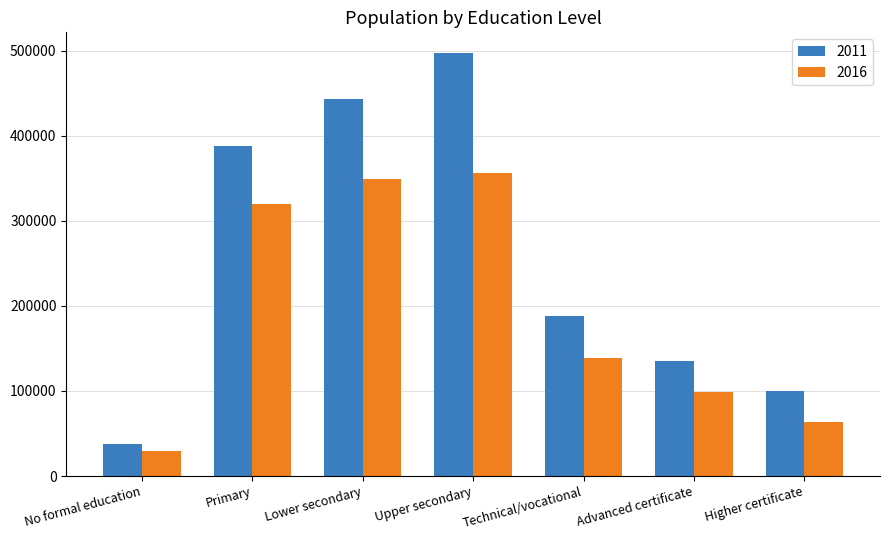

Is it true that 2011 equals 124747 at Lower secondary?

False